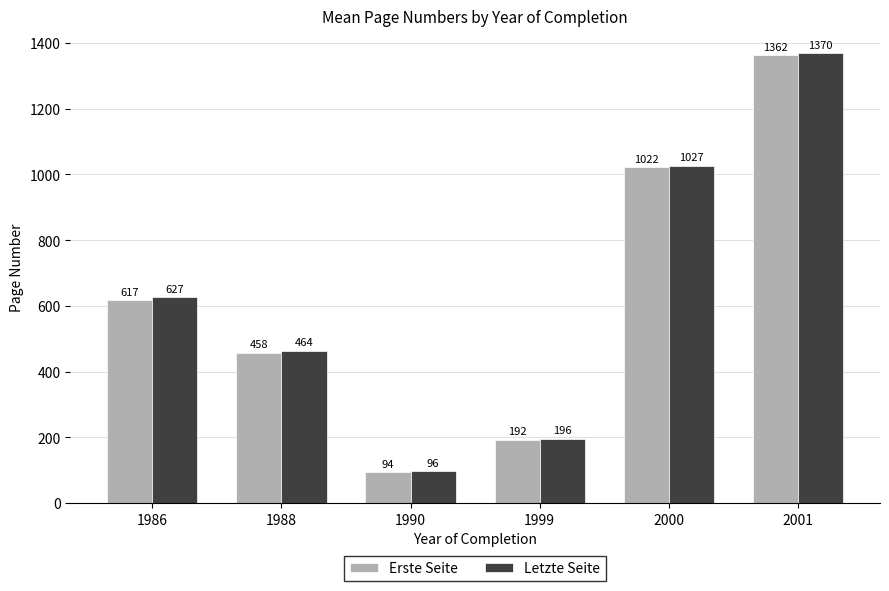

How many categories are shown in the chart?

6